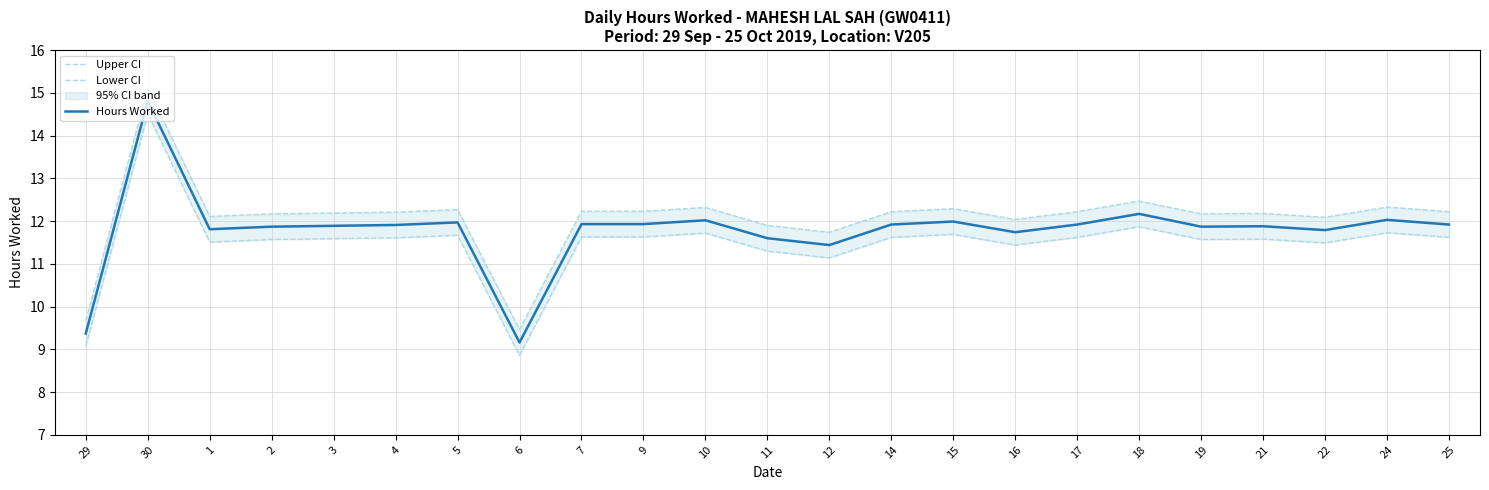

What is the greatest value displayed?

15.1